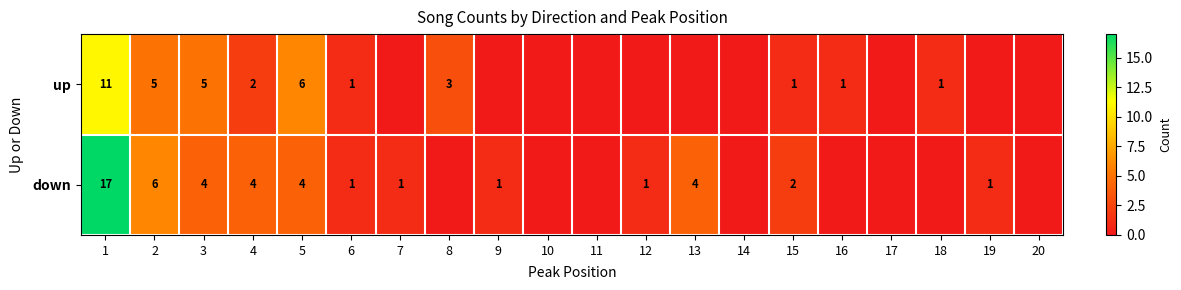

What is the greatest value displayed?

17